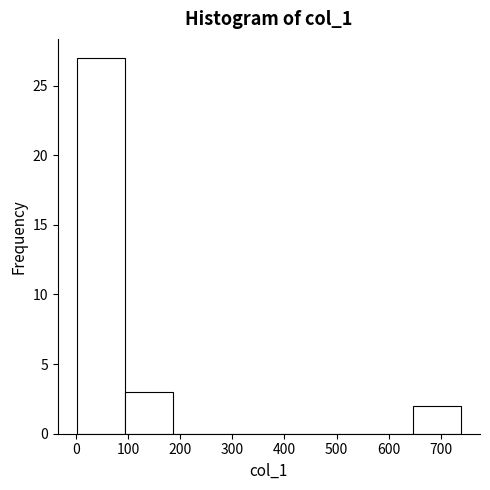

How tall is the bar that spans 650 to 740 on the x-axis? Neither the bar edges nor the heights are printed on the chart, so give them approximately, as read against the axes.

2